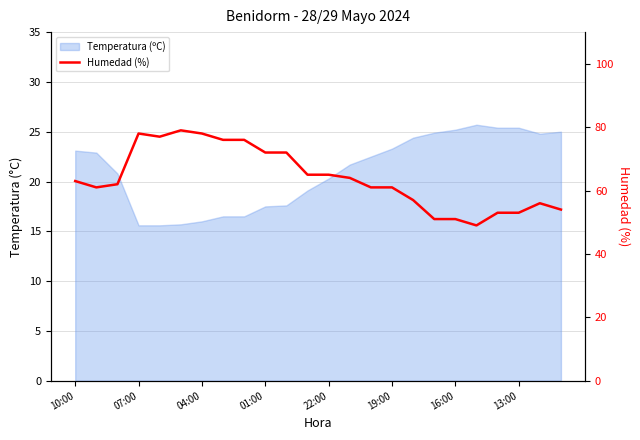

How many categories are shown in the chart?

24